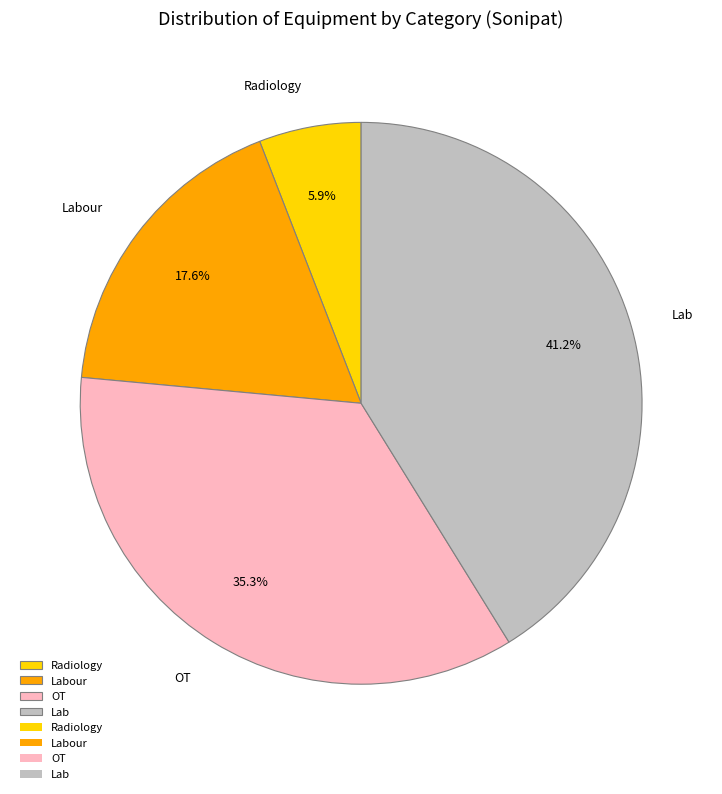

What percentage is the Lab slice, to the nearest percent?

41%